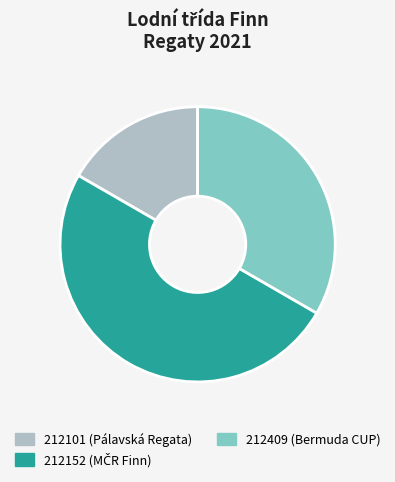

Does 212409 represent more than half of the total?

No